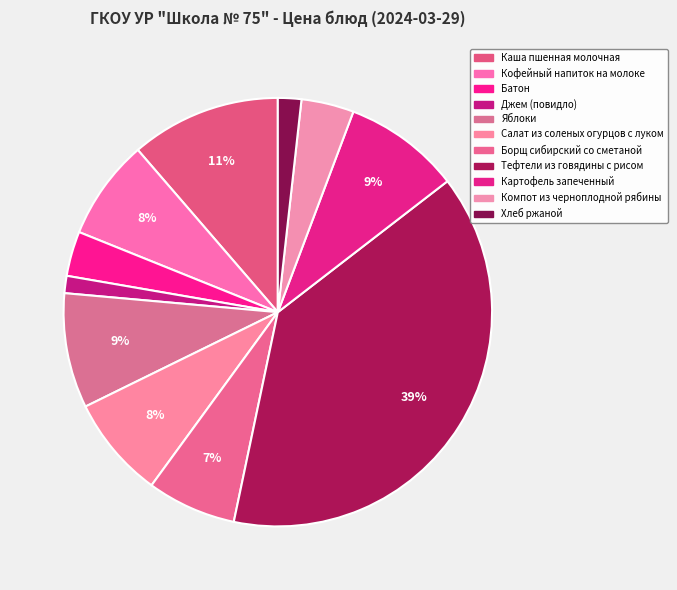

Do Тефтели из говядины с рисом and Джем (повидло) together represent more than half of the pie?

No